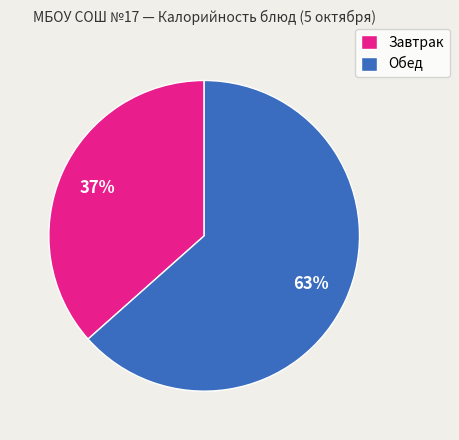

What percentage is the Завтрак slice, to the nearest percent?

37%